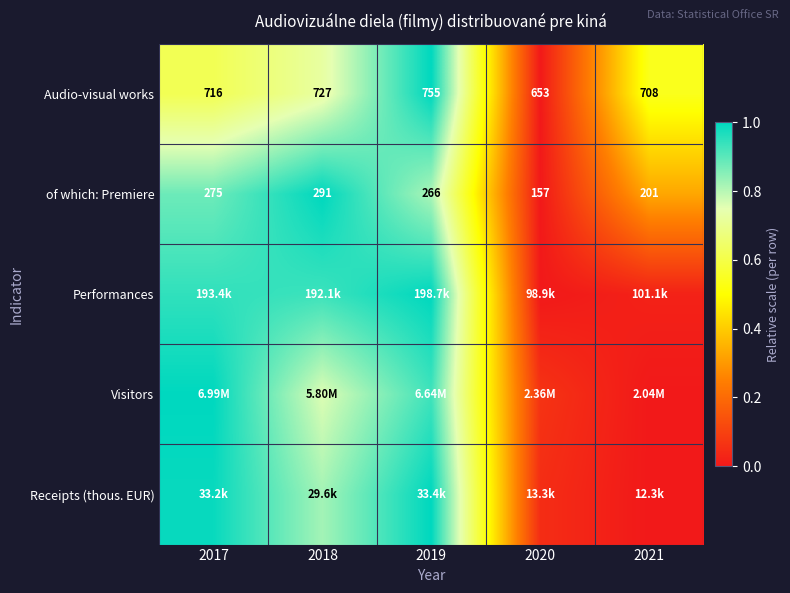

Which category has the highest value across all series?

2019